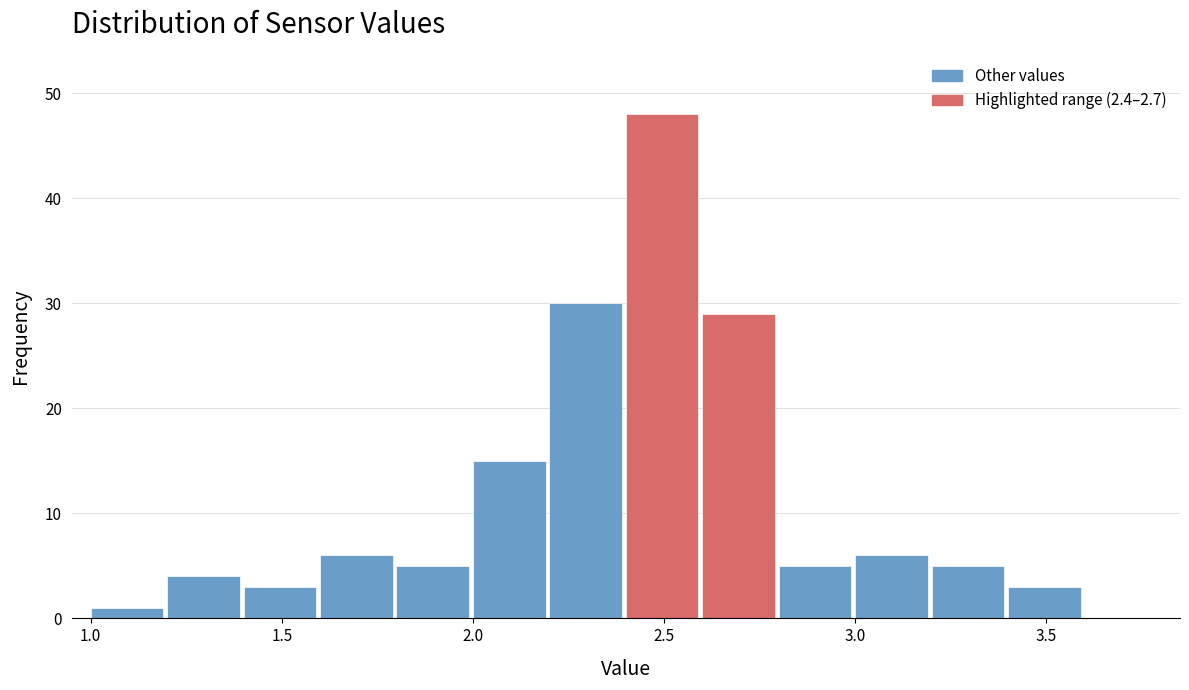

Reading left to right, list every bar in this chart as the range it spans on the x-axis followed by its height. The values are not printed on the chart, so give them approximately, as read against the axis.

1.0 to 1.2: 1
1.2 to 1.4: 4
1.4 to 1.6: 3
1.6 to 1.8: 6
1.8 to 2.0: 5
2.0 to 2.2: 15
2.2 to 2.4: 30
2.4 to 2.6: 48
2.6 to 2.8: 29
2.8 to 3.0: 5
3.0 to 3.2: 6
3.2 to 3.4: 5
3.4 to 3.6: 3
3.6 to 3.8: 0